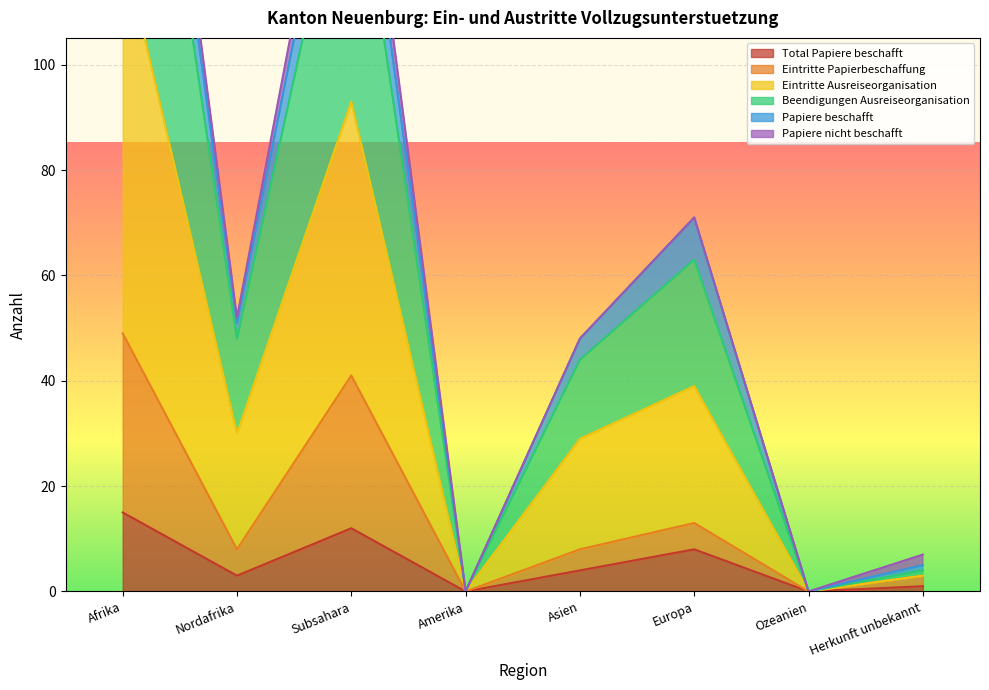

The value of Total Papiere beschafft at Nordafrika is 3. True or false?

True